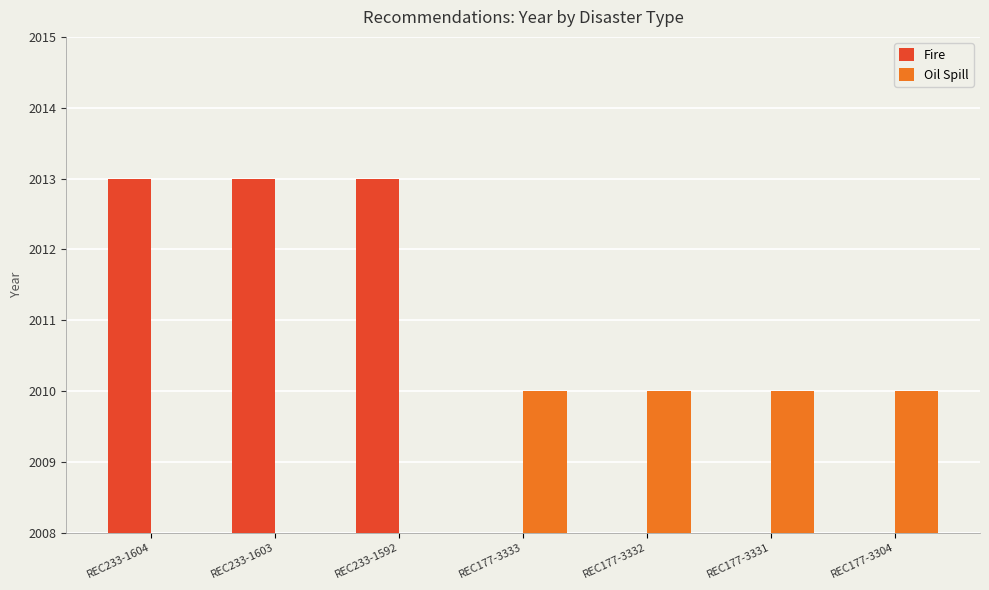

What is the difference between the highest and lowest values at REC233-1603?

2013